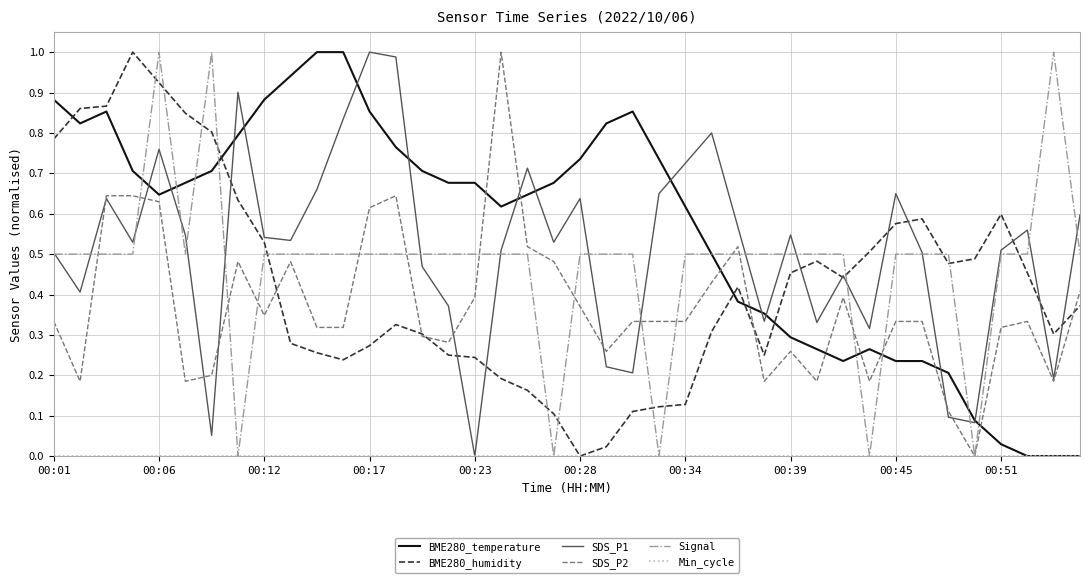

True or false: SDS_P2 and BME280_temperature cross at least once.

True